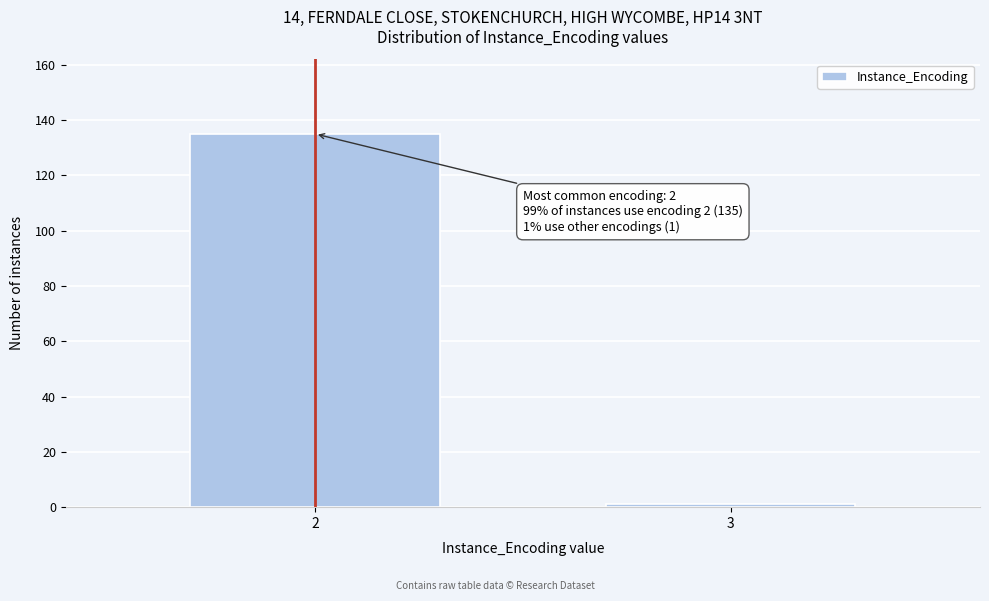

Reading left to right, extract all data points from this chart.

135	1